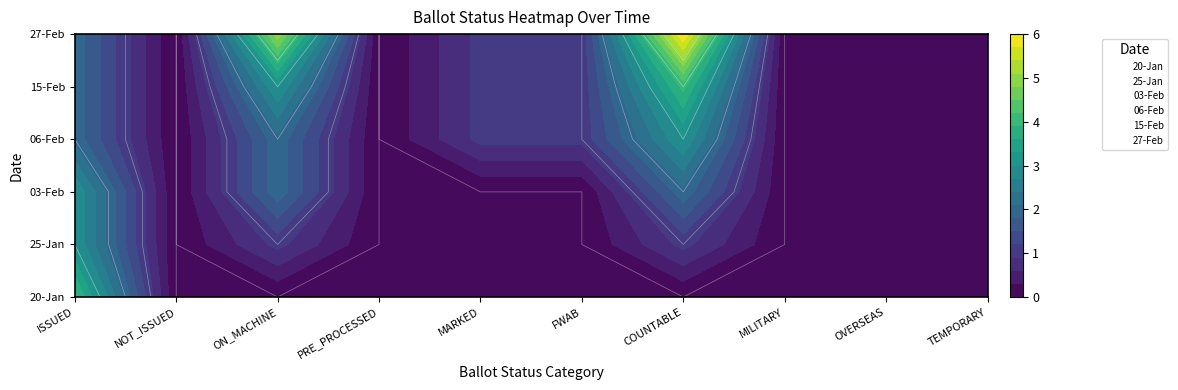

How many values in 03-Feb are above zero?

3